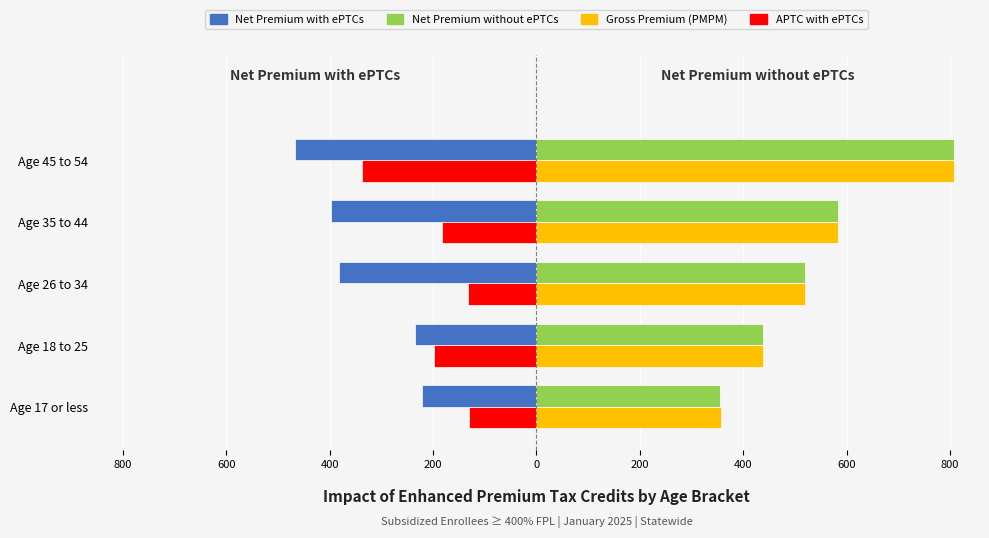

What is the greatest value displayed?

808